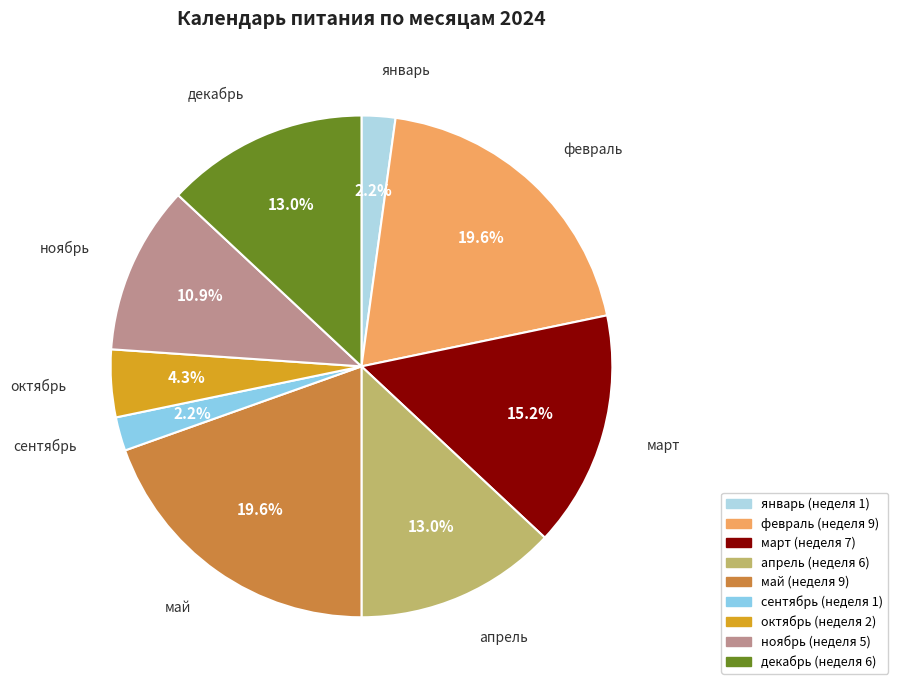

How many slices are in this pie chart?

9